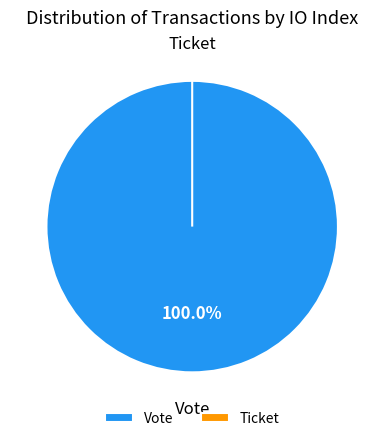

Which category accounts for the majority?

Vote